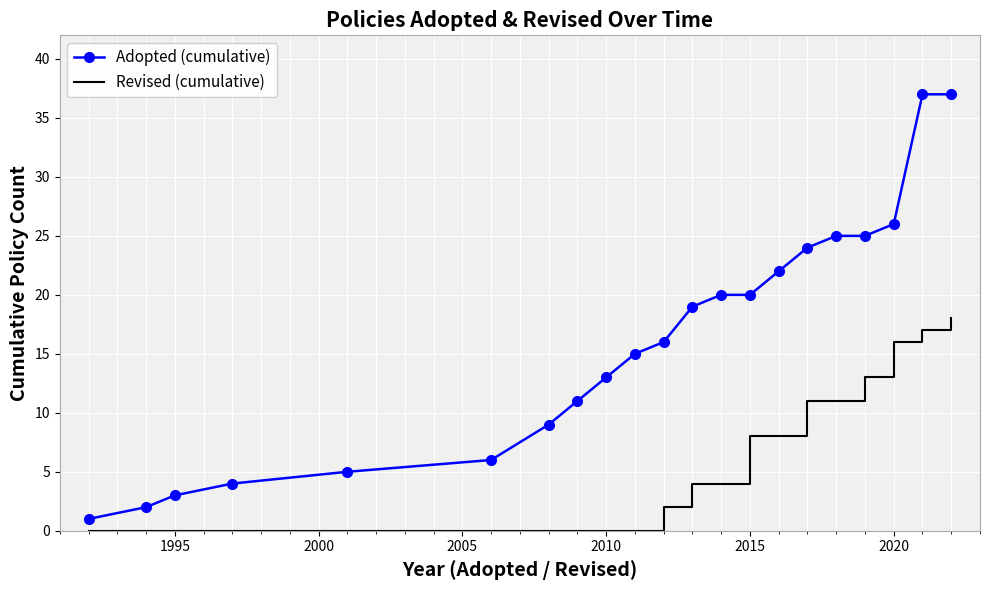

How many categories are shown in the chart?

21